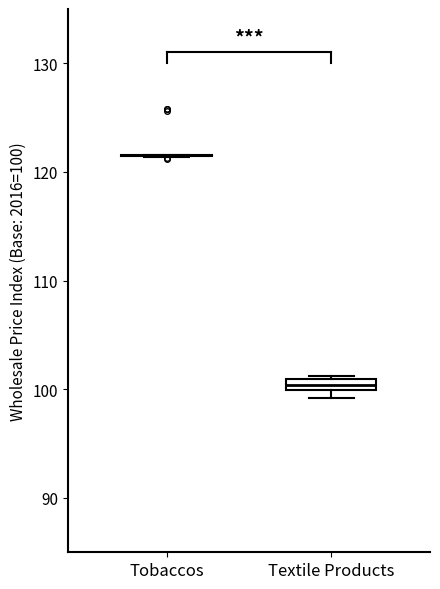

Where is the upper edge of the box for Textile Products on the y-axis? The values are not printed on the chart, so give them approximately, as read against the axis.

101